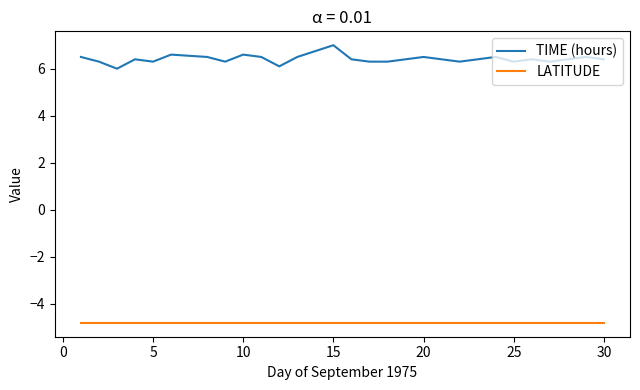

What is the lowest value of the LATITUDE series?

-4.8